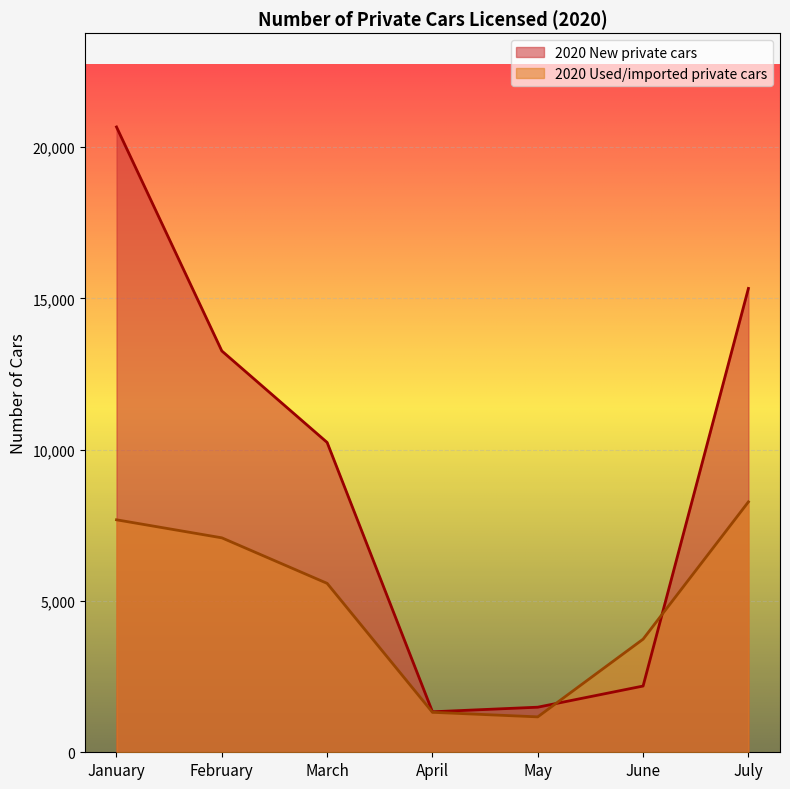

Is the value of 2020 Used/imported private cars at July greater than the value of 2020 New private cars at April?

Yes